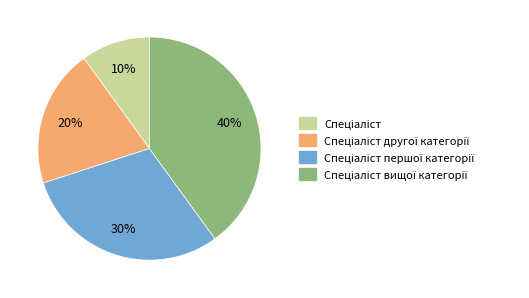

To the nearest percent, what is the difference between the largest and smallest slice percentages?

30%